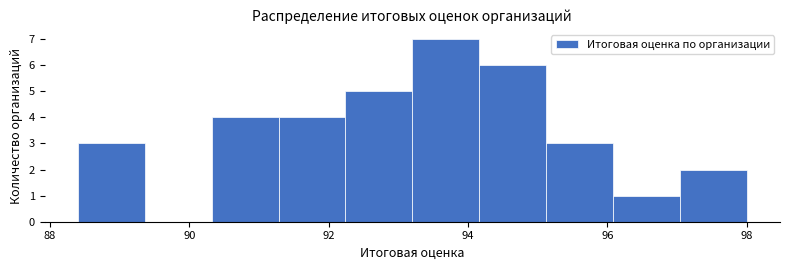

Reading left to right, transcribe this chart: for each bar, give the range it covers on the x-axis and its height. Neither the bar edges nor the heights are printed on the chart, so give them approximately, as read against the axes.

88.40 to 89.36: 3
89.36 to 90.32: 0
90.32 to 91.28: 4
91.28 to 92.24: 4
92.24 to 93.20: 5
93.20 to 94.16: 7
94.16 to 95.12: 6
95.12 to 96.08: 3
96.08 to 97.04: 1
97.04 to 98.00: 2